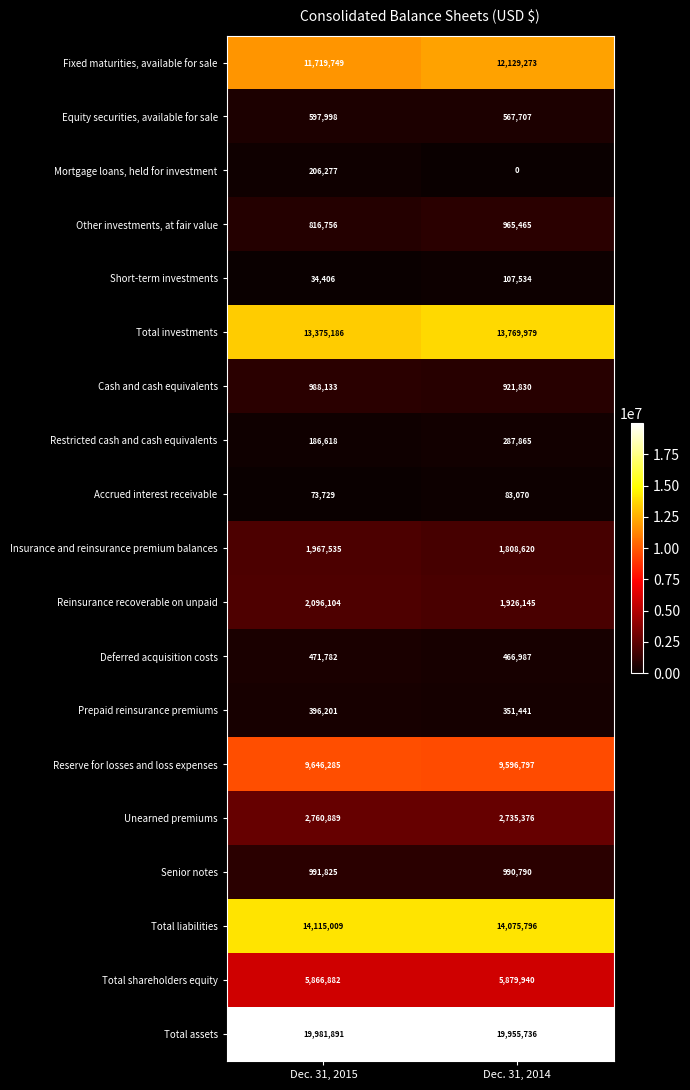

What is the difference between the maximum and minimum values in the Total assets series?

26155